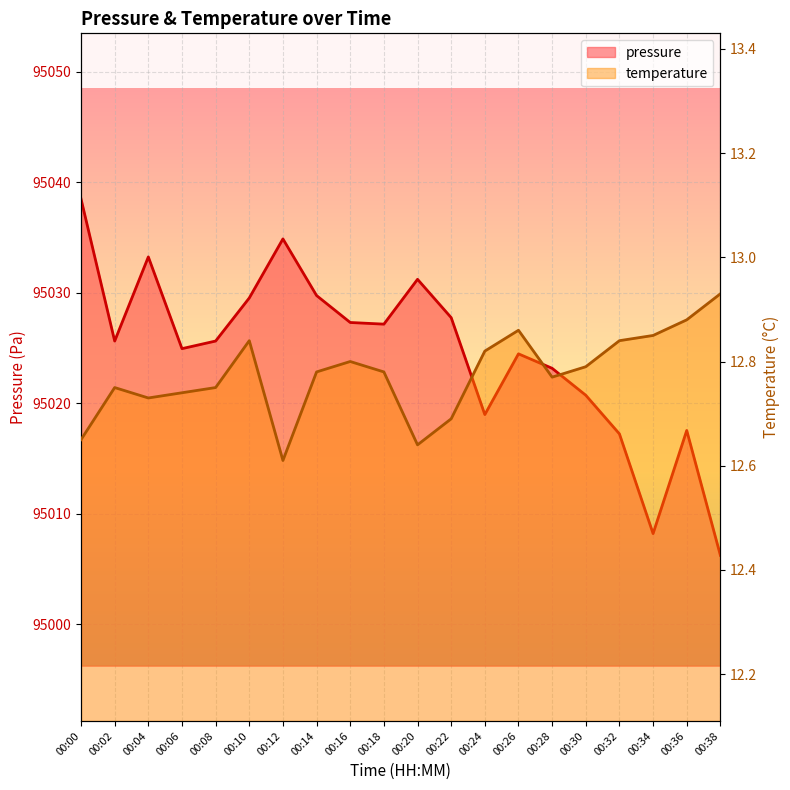

What is the difference between the maximum and minimum values in the pressure series?

32.3